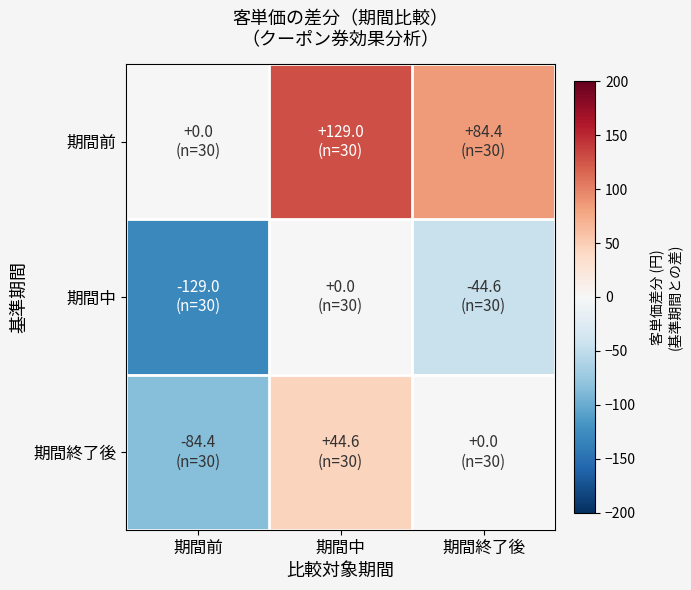

What is the difference between the highest and lowest values at 期間終了後?

129.0